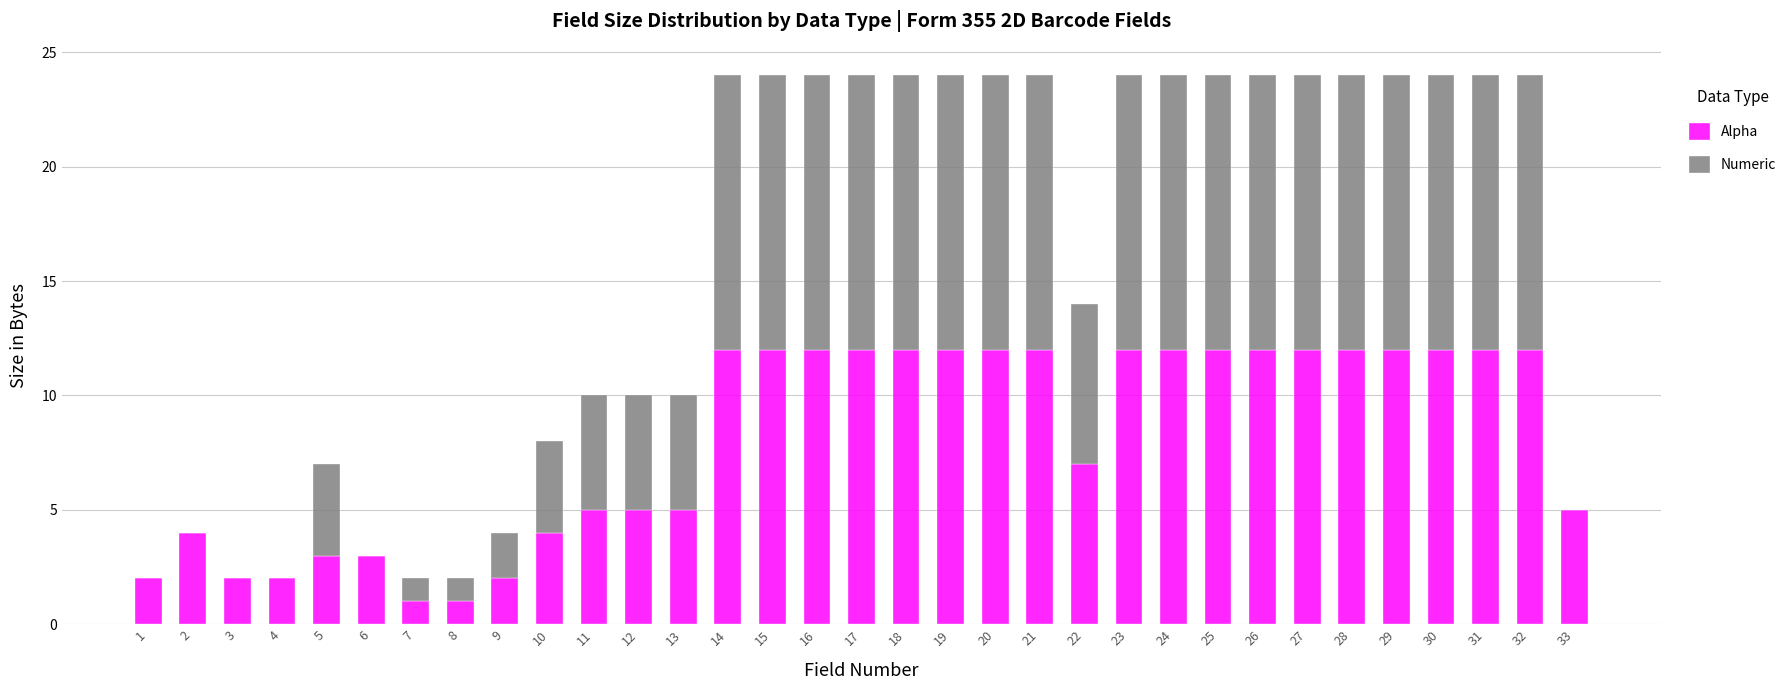

What is the highest value of the Alpha series?

12